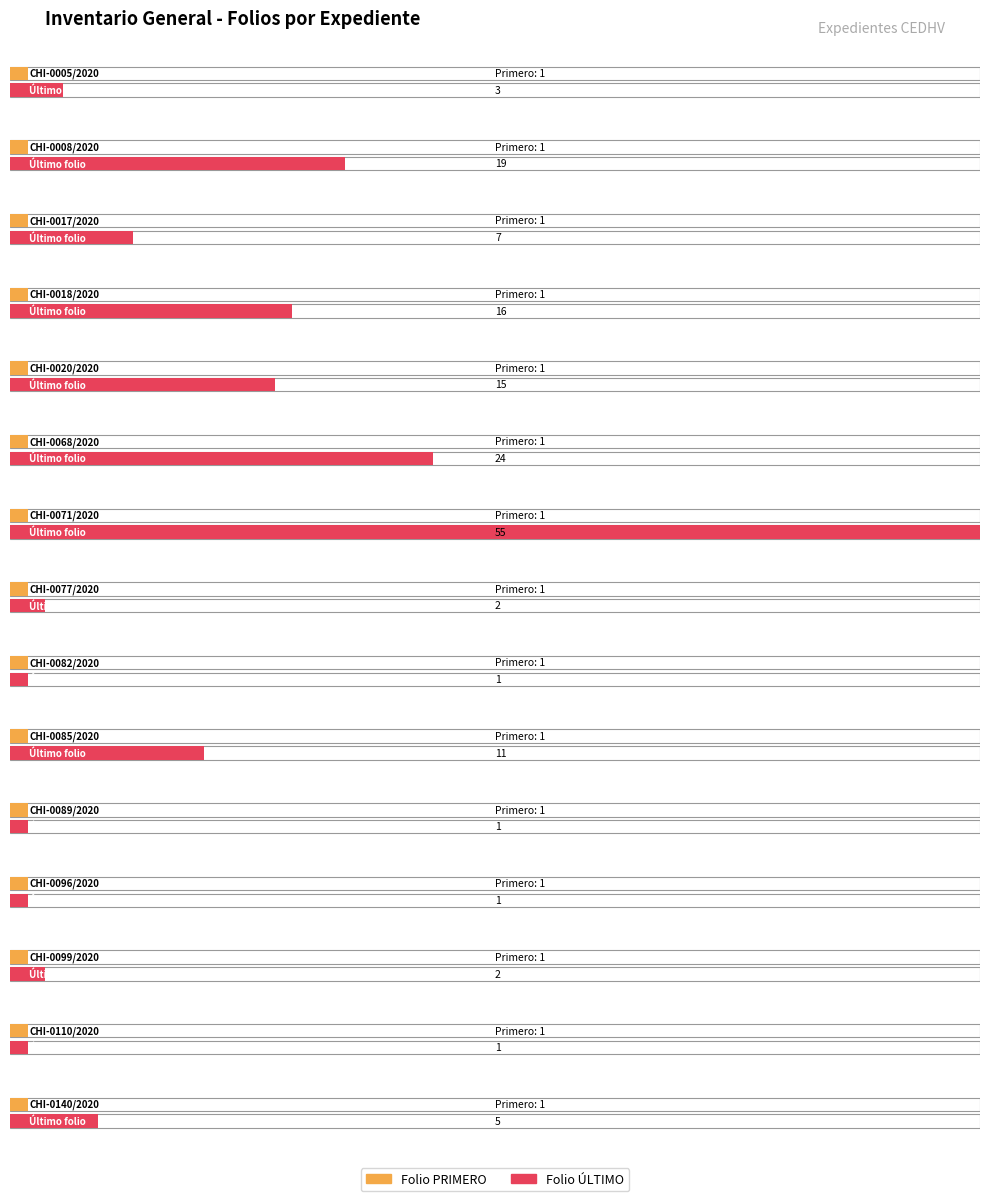

At which category does the chart reach its peak across all series?

CHI-0071/2020